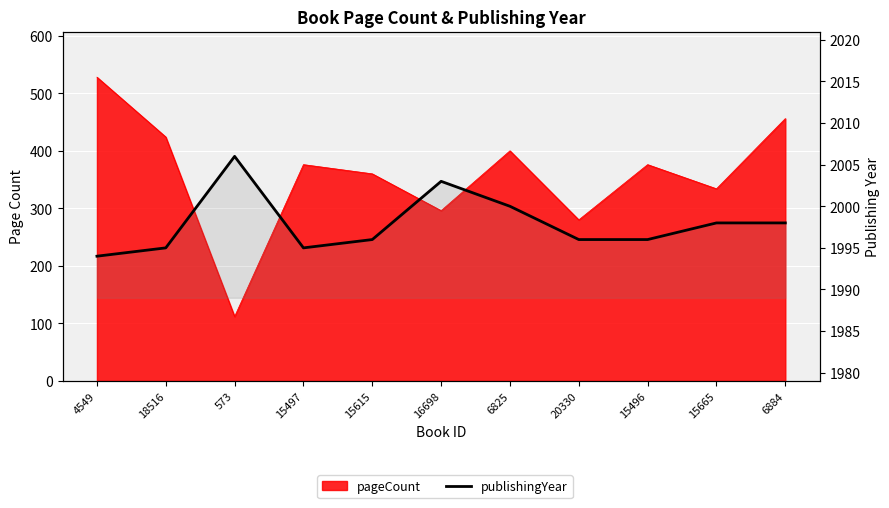

At which category does the data reach its first local peak?

573